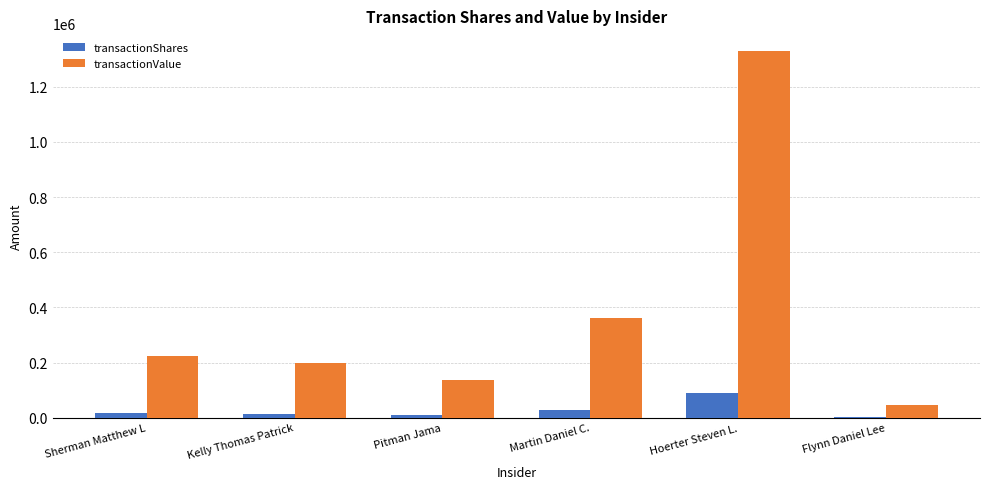

How many groups of bars are there?

6